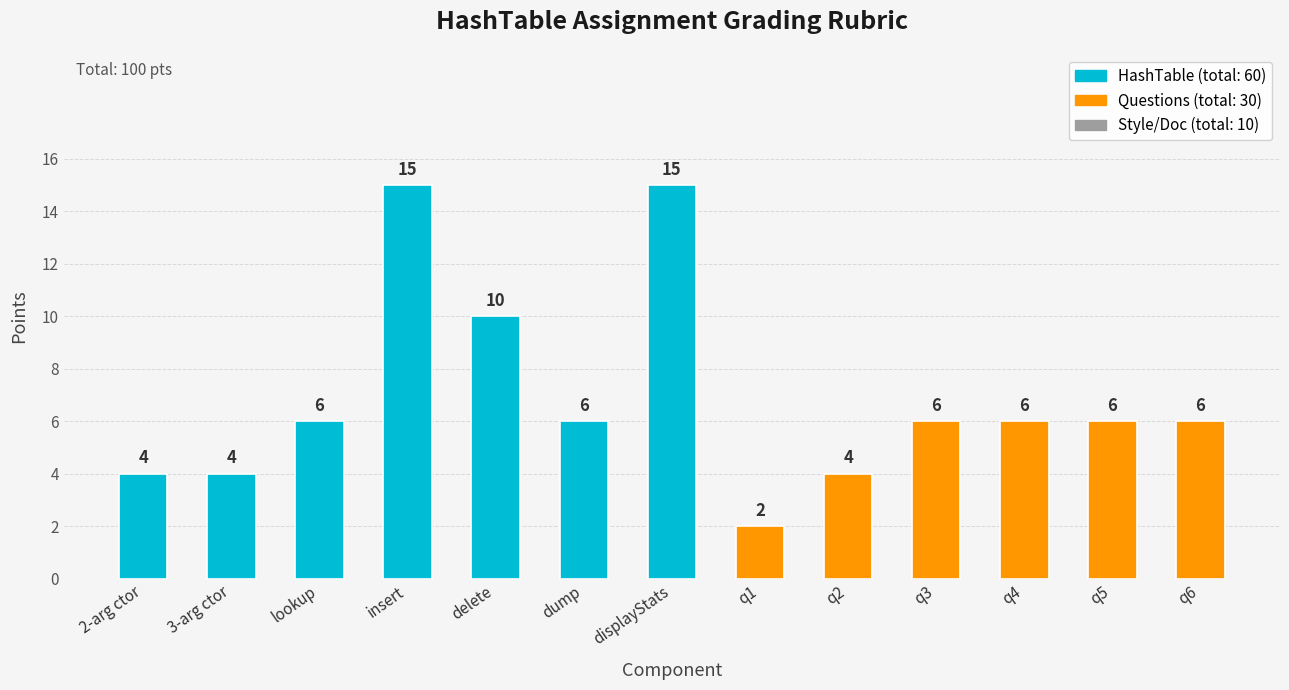

Count the values in the range 4 to 6.

9